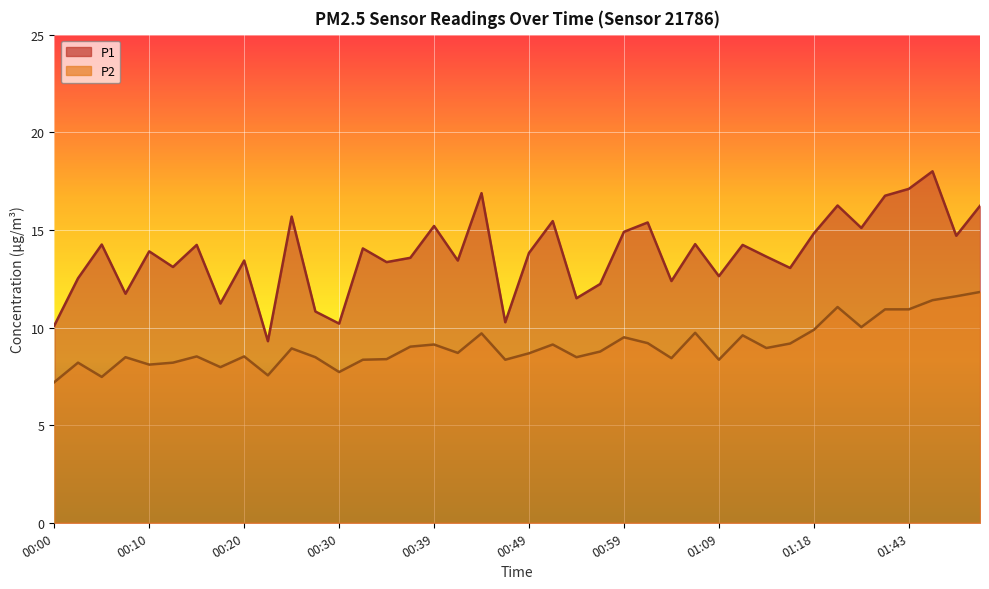

What value does the P1 series have at 00:56?

12.2